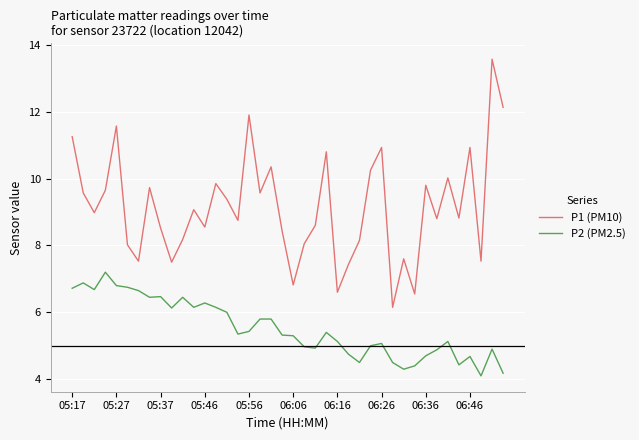

List the series in order of their peak value, highest first.

P1 (PM10), P2 (PM2.5)